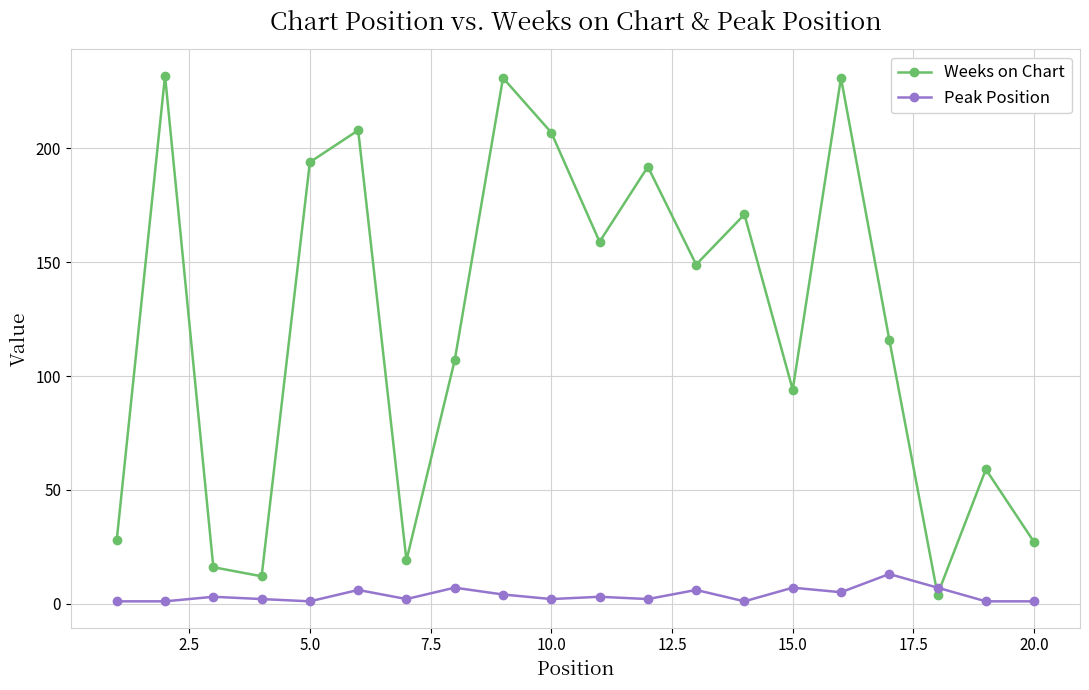

Rank the series by their average value, from lowest to highest.

Peak Position, Weeks on Chart